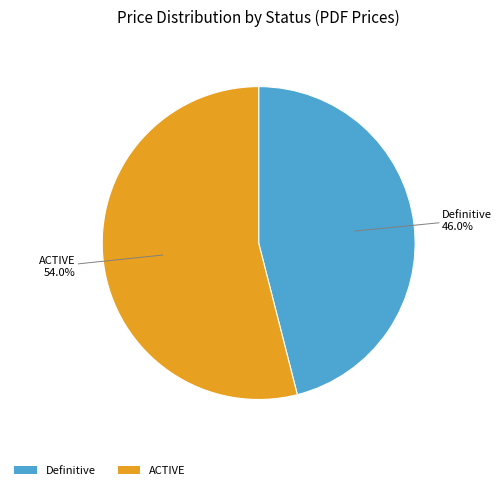

Rank the categories by value from lowest to highest.

Definitive, ACTIVE